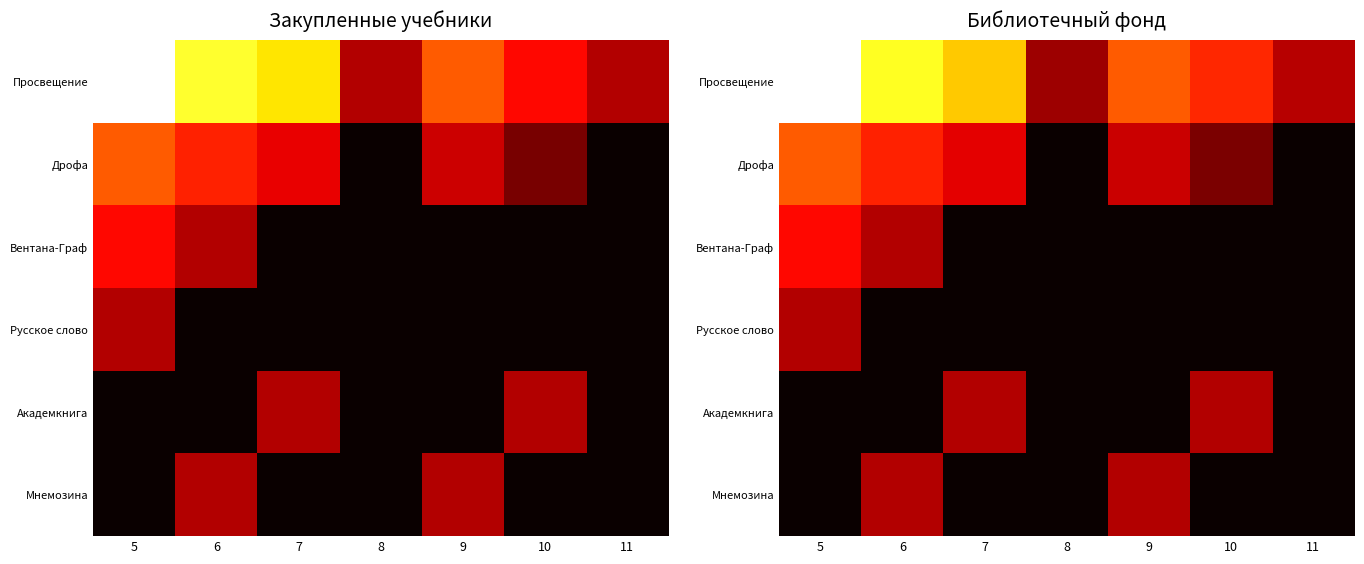

Is the value of Просвещение at 9 greater than the value of Академкнига at 5?

Yes